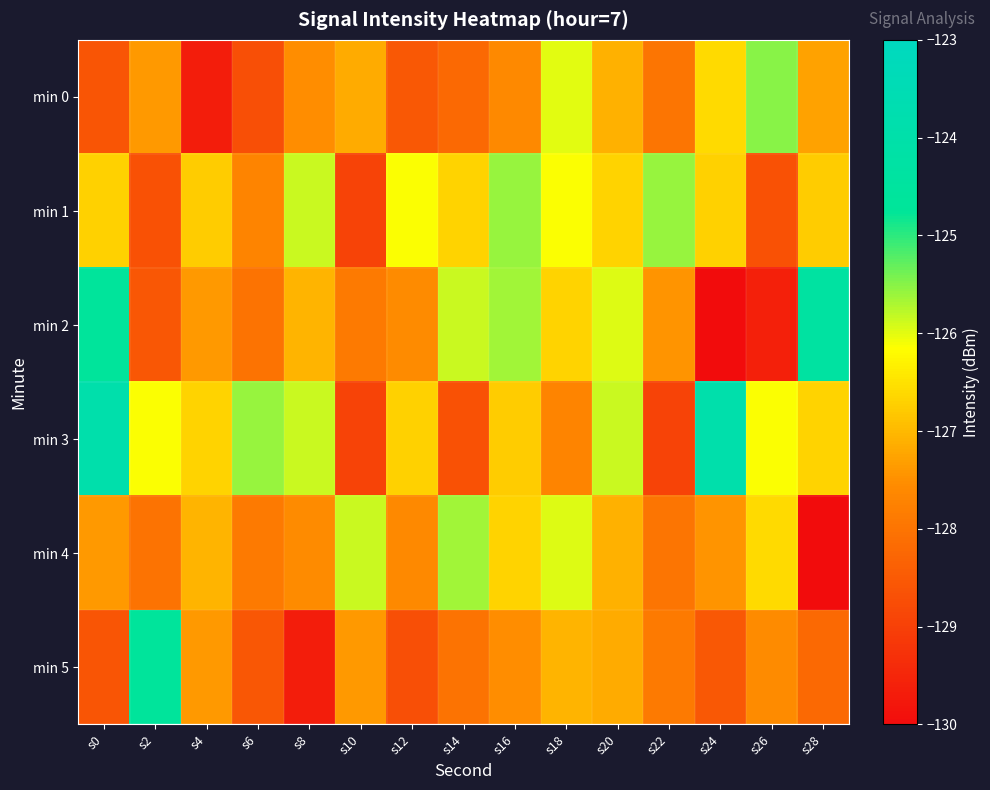

Reading right to left, list all the values displayed in this chart.

min 0: s28=-127.3	s26=-125.5	s24=-126.6	s22=-128.0	s20=-127.1	s18=-126.0	s16=-127.6	s14=-128.2	s12=-128.5	s10=-127.2	s8=-127.5	s6=-128.7	s4=-129.7	s2=-127.4	s0=-128.6
min 1: s28=-126.8	s26=-128.7	s24=-126.7	s22=-125.6	s20=-126.7	s18=-126.1	s16=-125.6	s14=-126.7	s12=-126.1	s10=-128.9	s8=-125.9	s6=-127.7	s4=-126.8	s2=-128.7	s0=-126.7
min 2: s28=-124.4	s26=-129.6	s24=-130.0	s22=-127.4	s20=-126.0	s18=-126.7	s16=-125.6	s14=-125.9	s12=-127.5	s10=-127.9	s8=-127.0	s6=-128.0	s4=-127.4	s2=-128.6	s0=-124.7
min 3: s28=-126.7	s26=-126.1	s24=-123.9	s22=-128.9	s20=-125.9	s18=-127.7	s16=-126.8	s14=-128.7	s12=-126.7	s10=-128.9	s8=-125.9	s6=-125.6	s4=-126.7	s2=-126.1	s0=-123.9
min 4: s28=-130.0	s26=-126.6	s24=-127.4	s22=-128.0	s20=-127.1	s18=-126.0	s16=-126.7	s14=-125.6	s12=-127.6	s10=-125.9	s8=-127.5	s6=-127.9	s4=-127.0	s2=-128.0	s0=-127.4
min 5: s28=-128.2	s26=-127.5	s24=-128.5	s22=-127.9	s20=-127.2	s18=-127.0	s16=-127.5	s14=-128.0	s12=-128.7	s10=-127.4	s8=-129.7	s6=-128.6	s4=-127.4	s2=-124.7	s0=-128.6